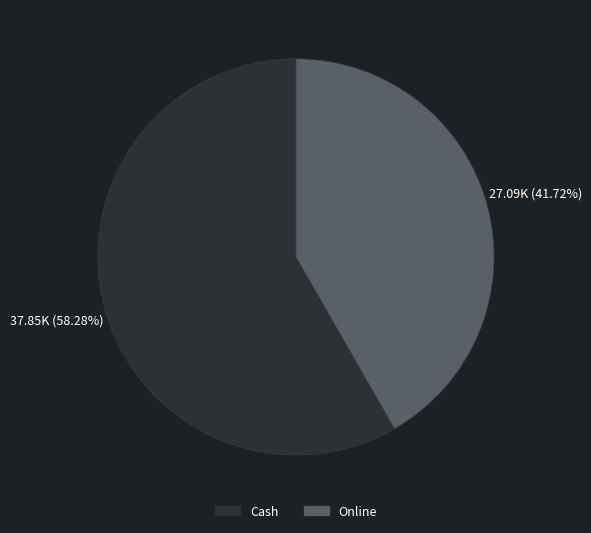

Is it true that Online is 29% of the pie?

False